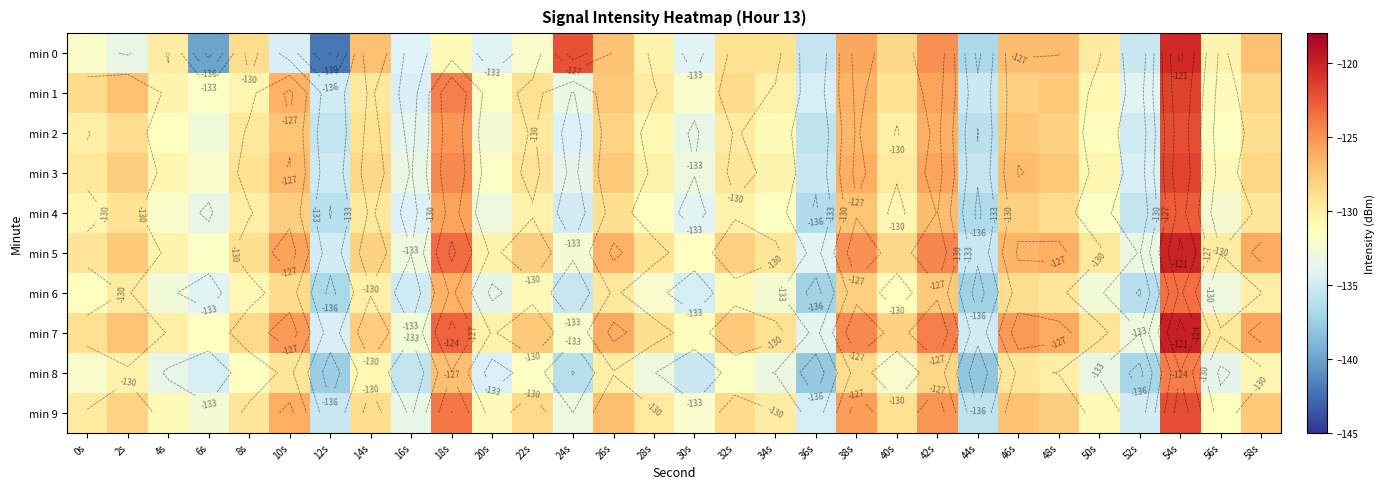

Which series has the largest range (max minus min)?

min 0